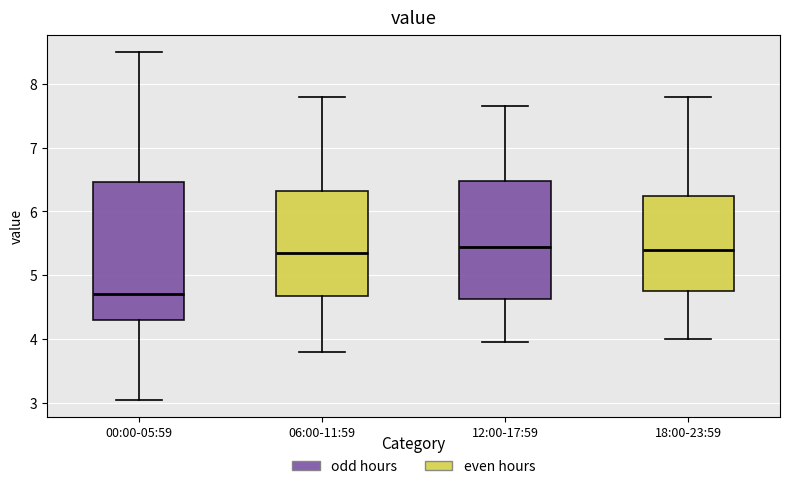

Comparing the boxes themselves (not the whiskers), which one is the tallest?

00:00-05:59